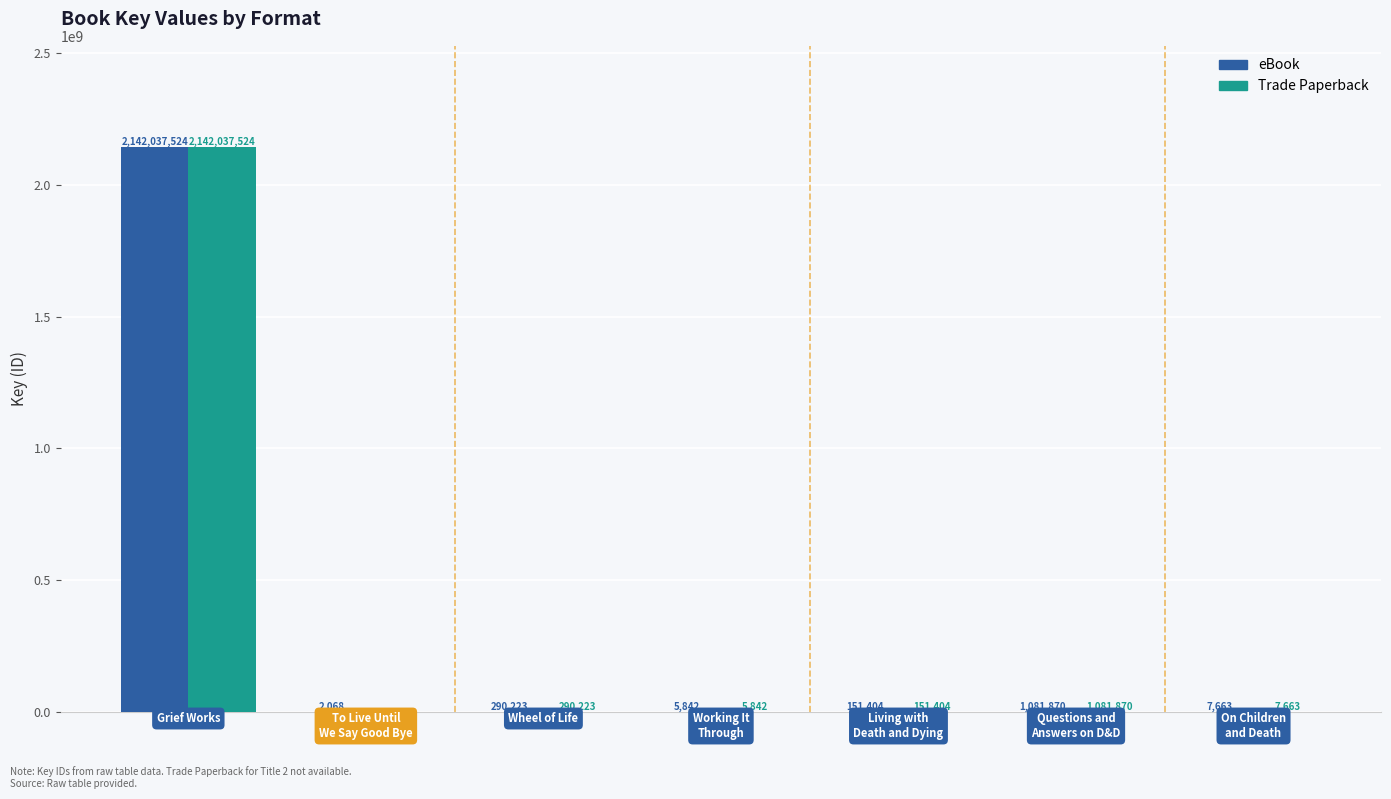

Which series has the largest total across all categories?

eBook